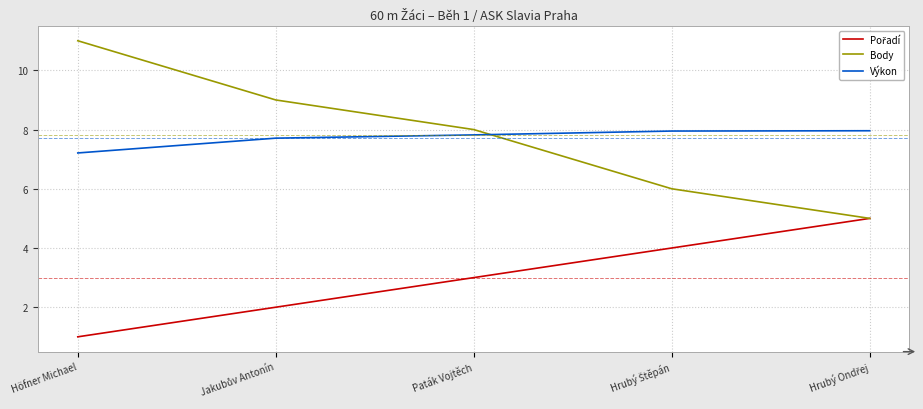

What is the total value across all series at Höfner Michael?

19.2